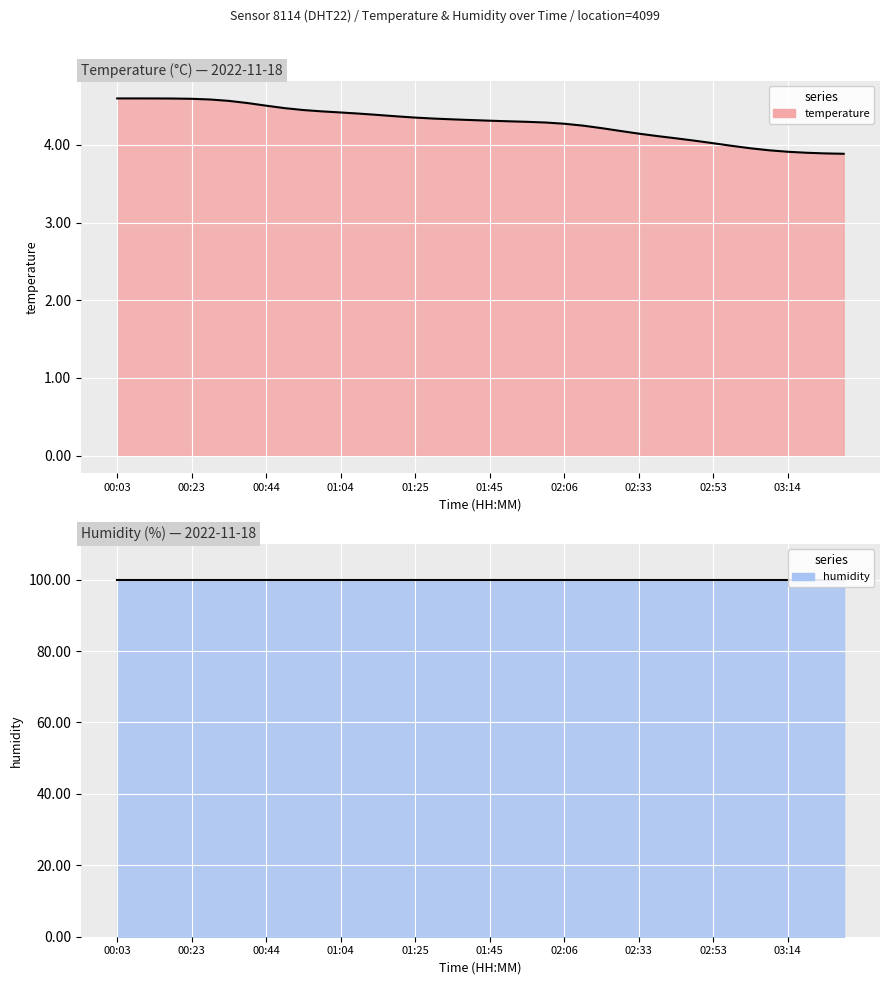

What is the greatest value displayed?

4.6